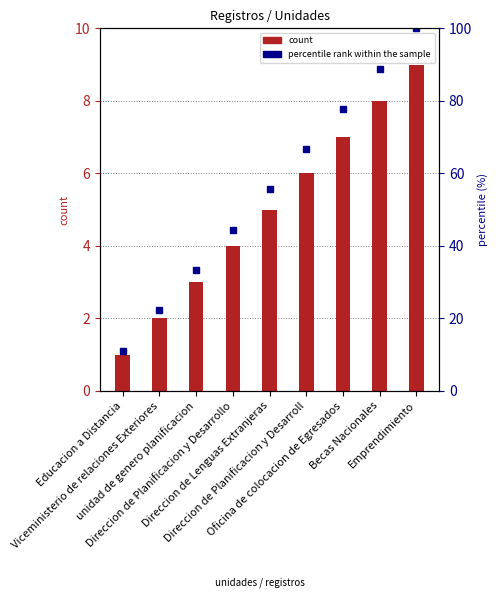

Which has a higher value, Educacion a Distancia or Becas Nacionales?

Becas Nacionales